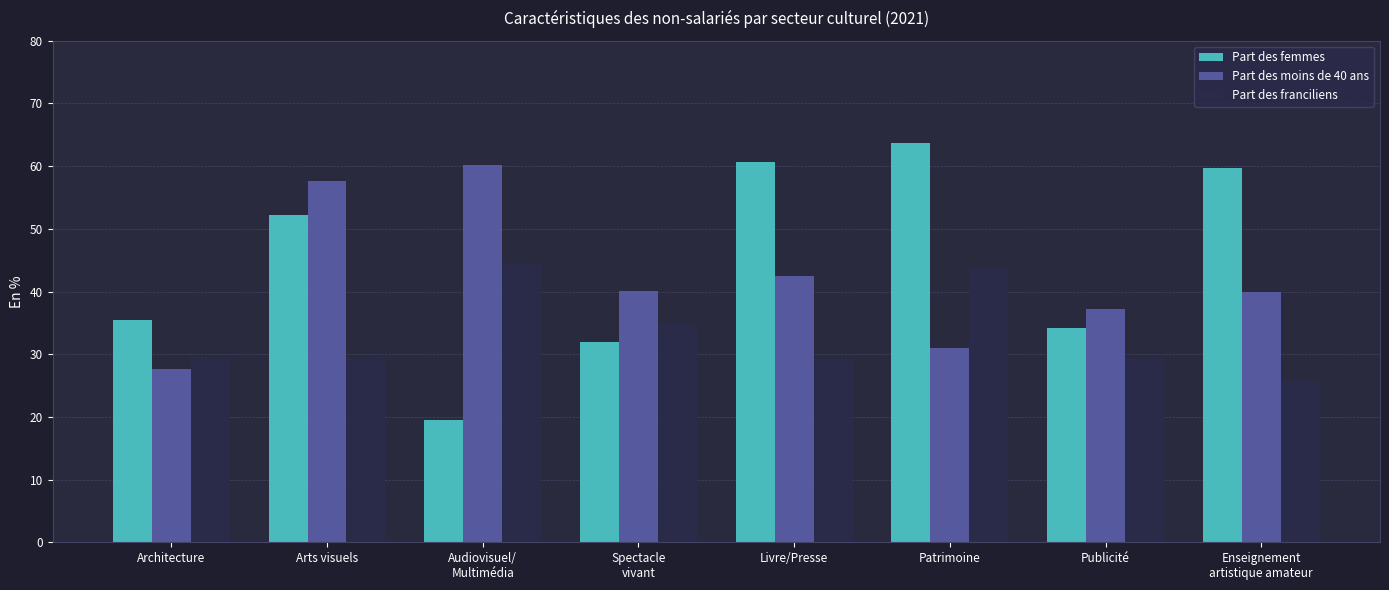

Between Arts visuels and Livre/Presse, which series saw the biggest shift?

Part des moins de 40 ans